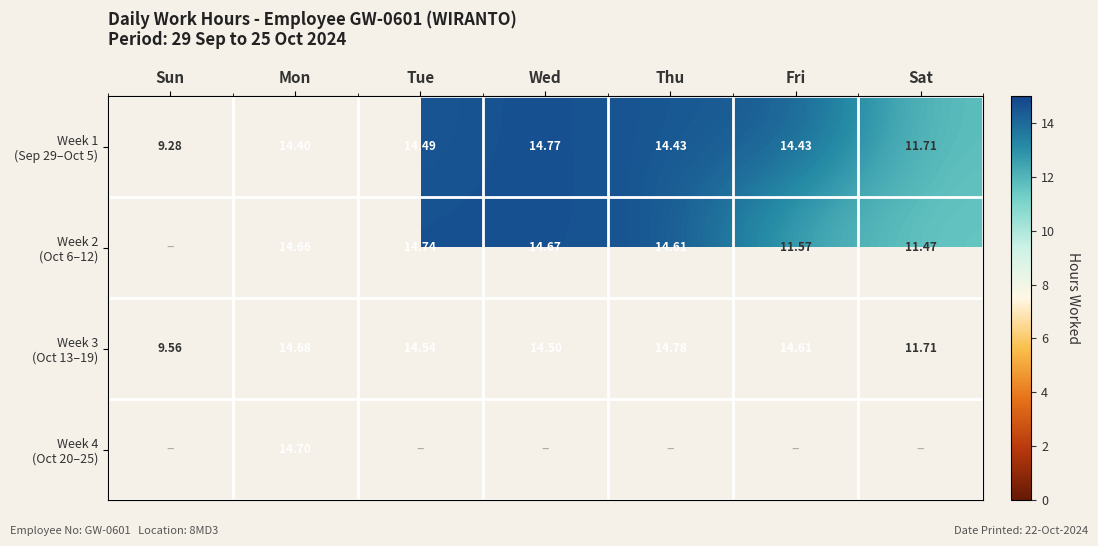

List the series in order of their overall mean, lowest first.

Week 1 (Sep 29–Oct 5), Week 2 (Oct 6–12), Week 3 (Oct 13–19), Week 4 (Oct 20–25)